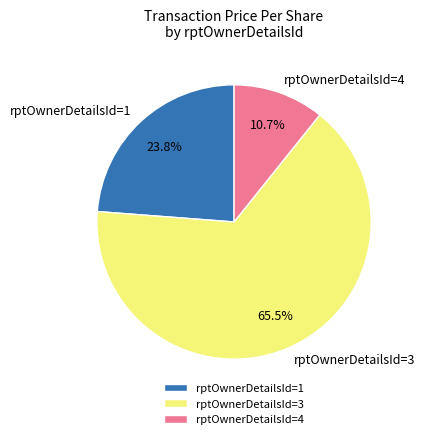

Count the number of slices in the pie.

3